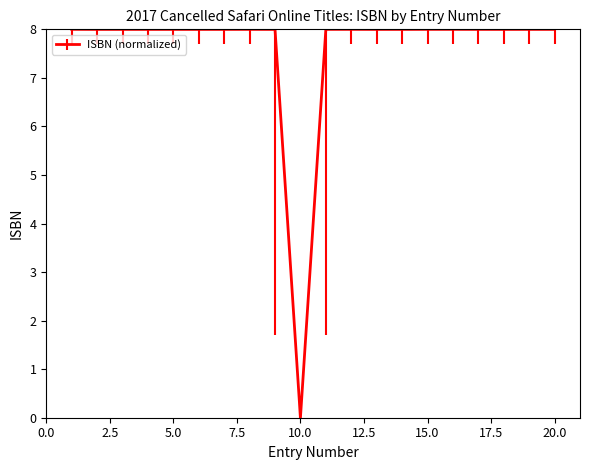

What is the difference between the maximum and minimum values?

8.0